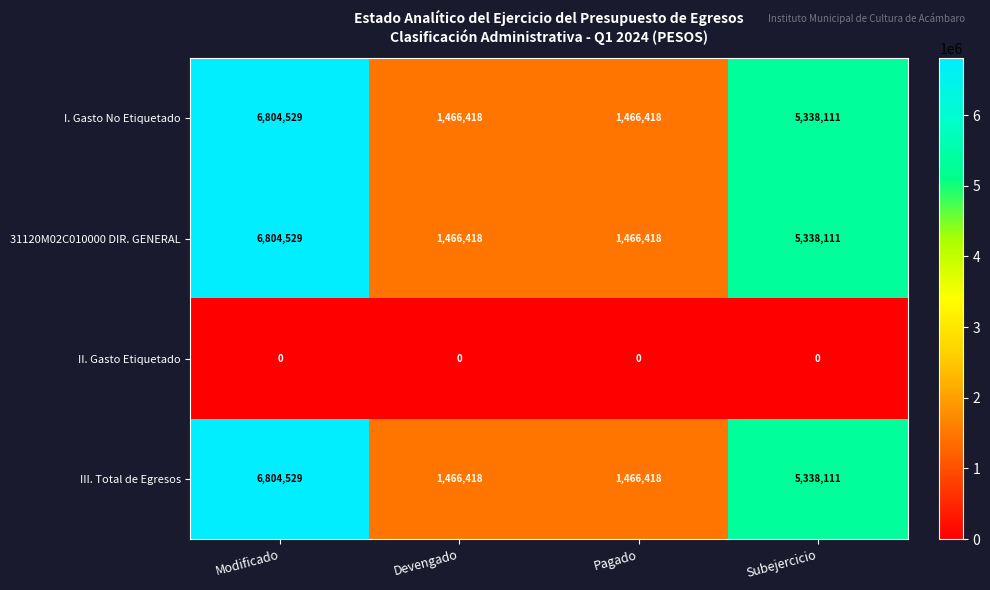

What is the difference between the highest and lowest values at Pagado?

1466418